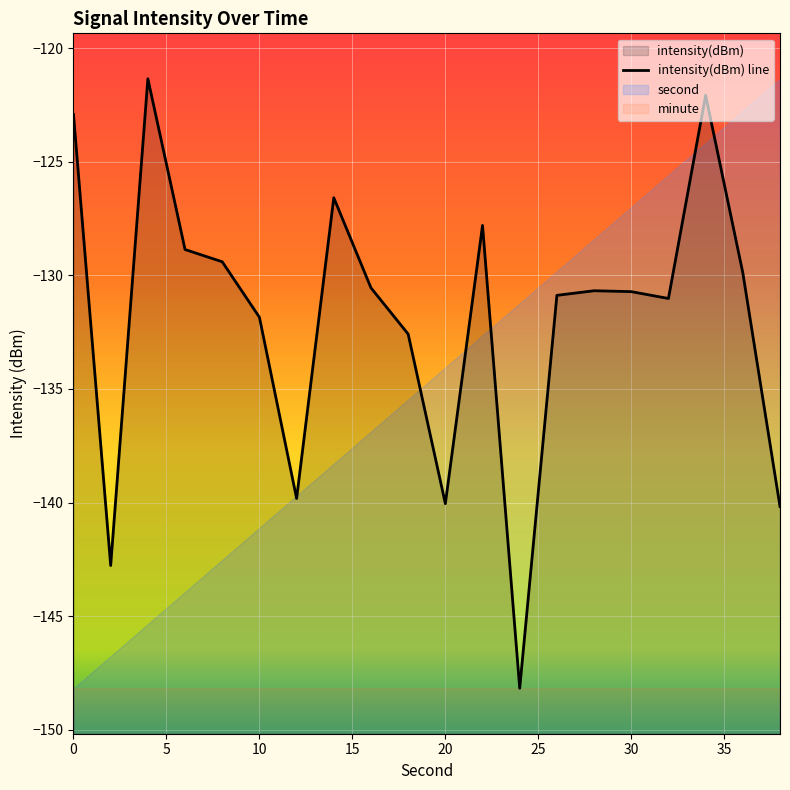

How many interior local peaks (higher than both neighbors) does the data have?

5